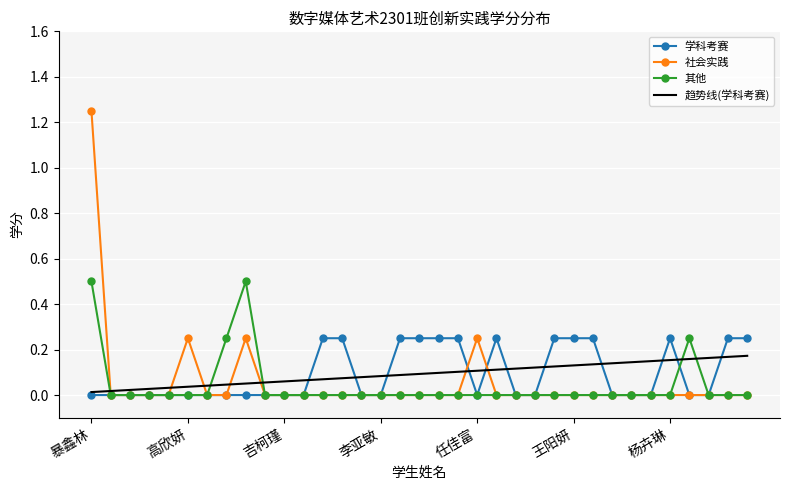

What is the maximum value for 其他?

0.5